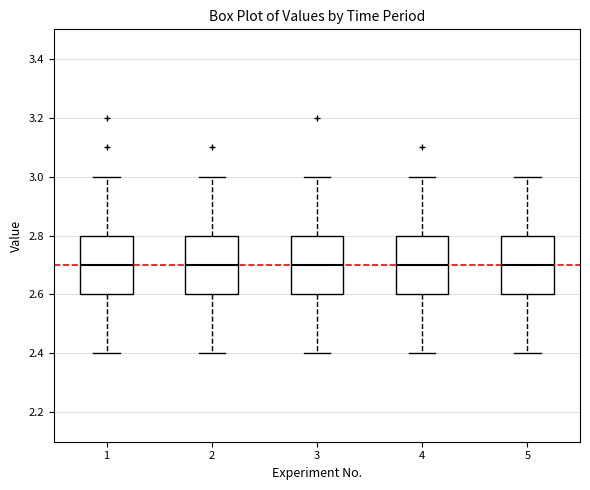

Where is the lower edge of the box at x = 2 on the y-axis? The values are not printed on the chart, so give them approximately, as read against the axis.

2.6